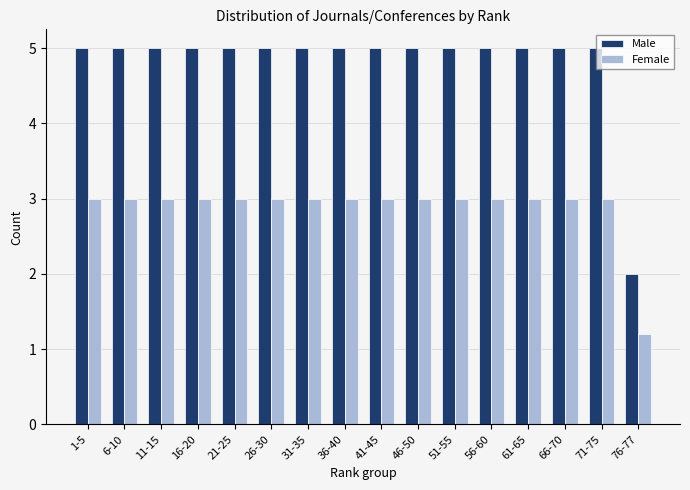

What is the difference between the highest and lowest values at 21-25?

2.0